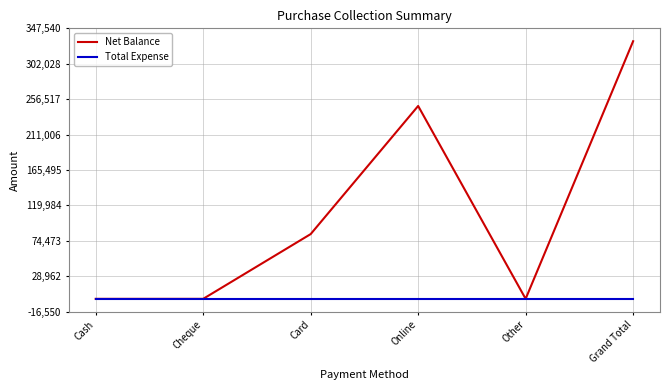

Which series has the largest range (max minus min)?

Net Balance